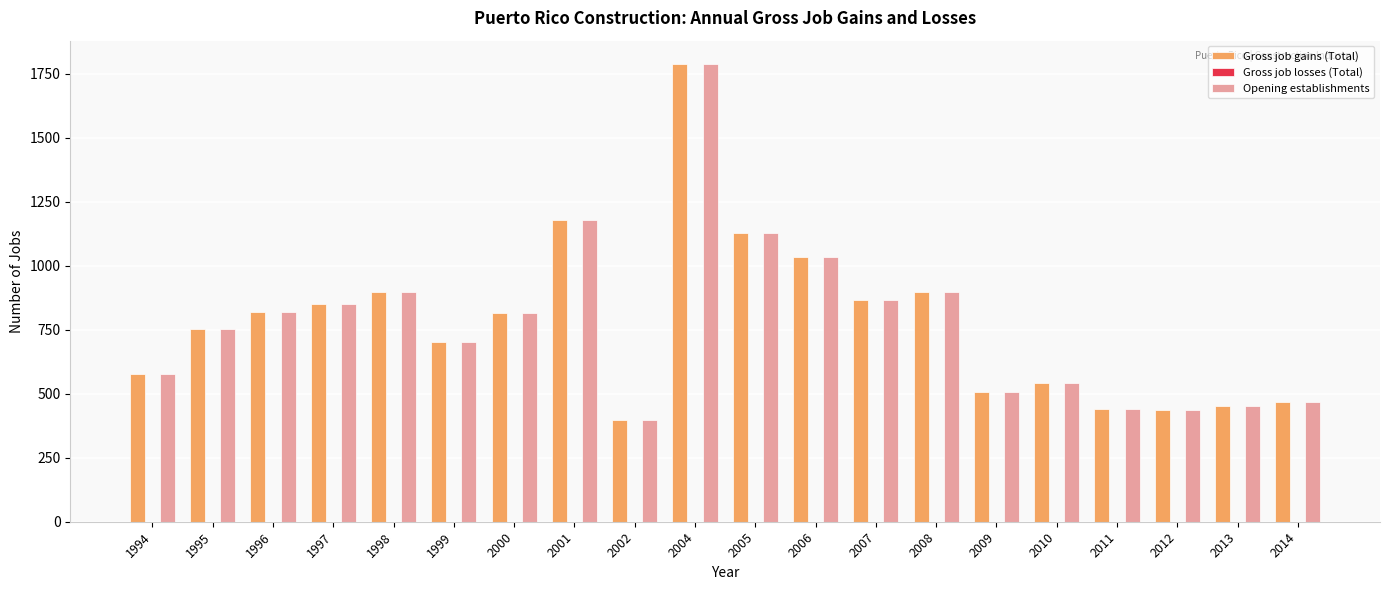

What is the value of the Gross job gains (Total) bar at the 6th from the left?

702